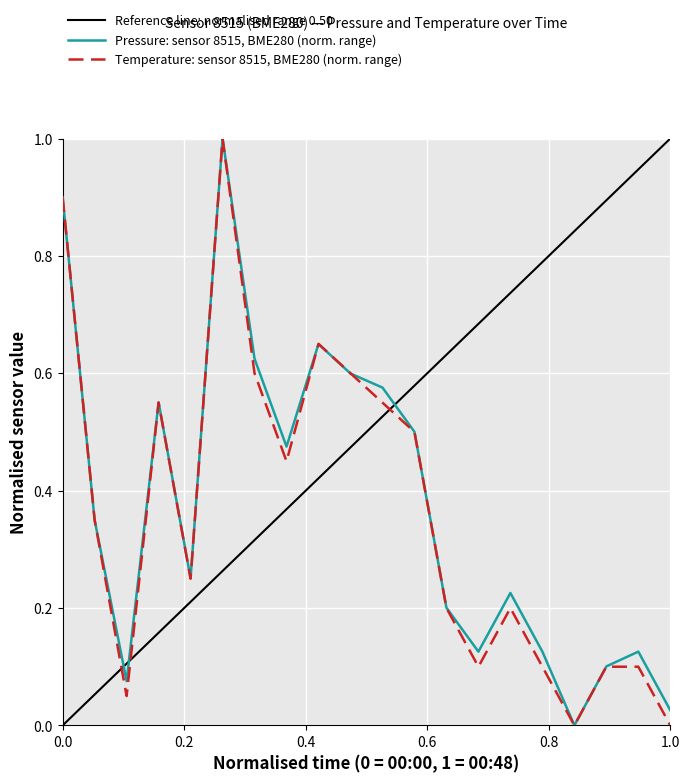

True or false: pressure has more than 2 points higher than both neighbors.

True